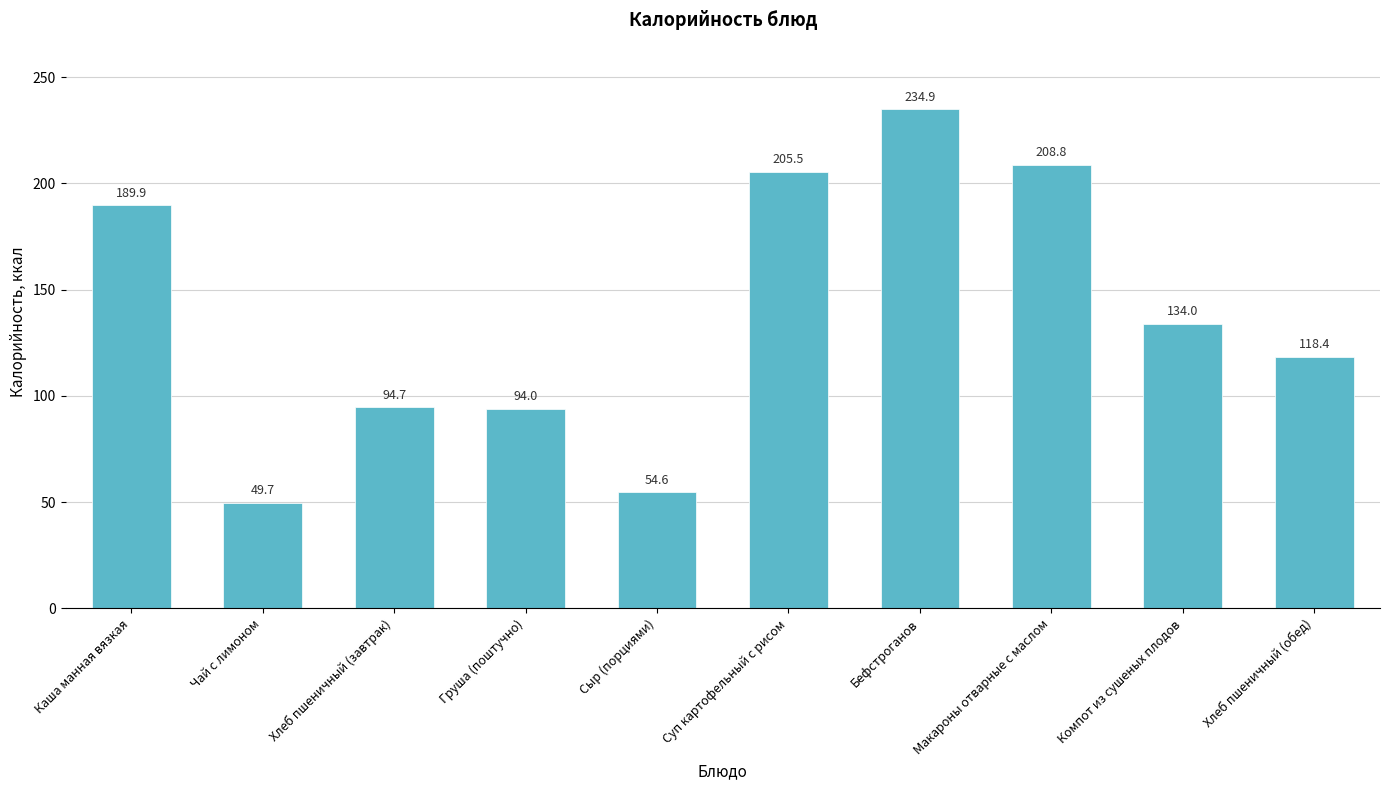

Rank the categories by value from highest to lowest.

Бефстроганов, Макароны отварные с маслом, Суп картофельный с рисом, Каша манная вязкая, Компот из сушеных плодов, Хлеб пшеничный (обед), Хлеб пшеничный (завтрак), Груша (поштучно), Сыр (порциями), Чай с лимоном